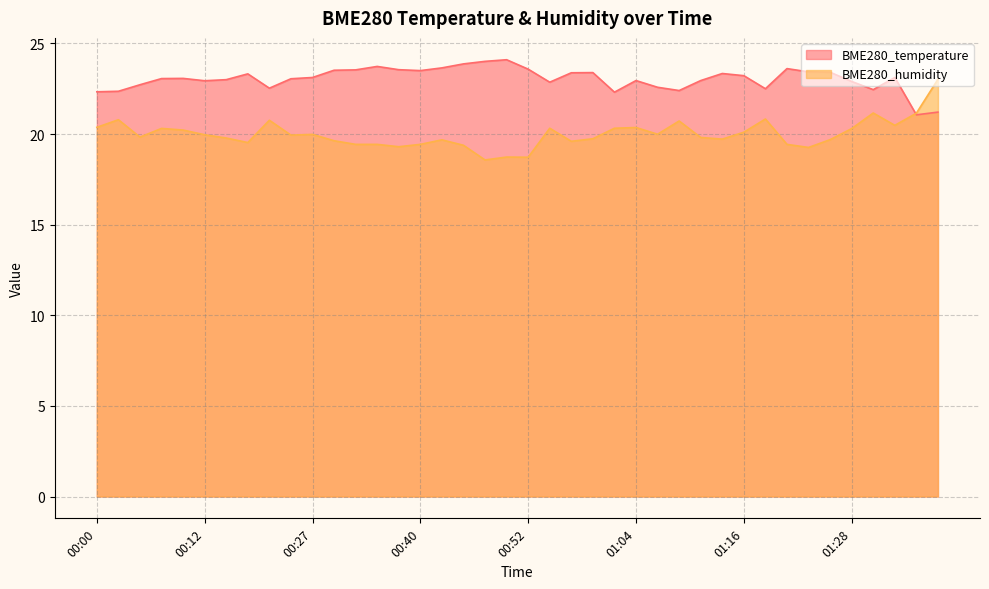

What is the average value of the BME280_humidity series?

20.0